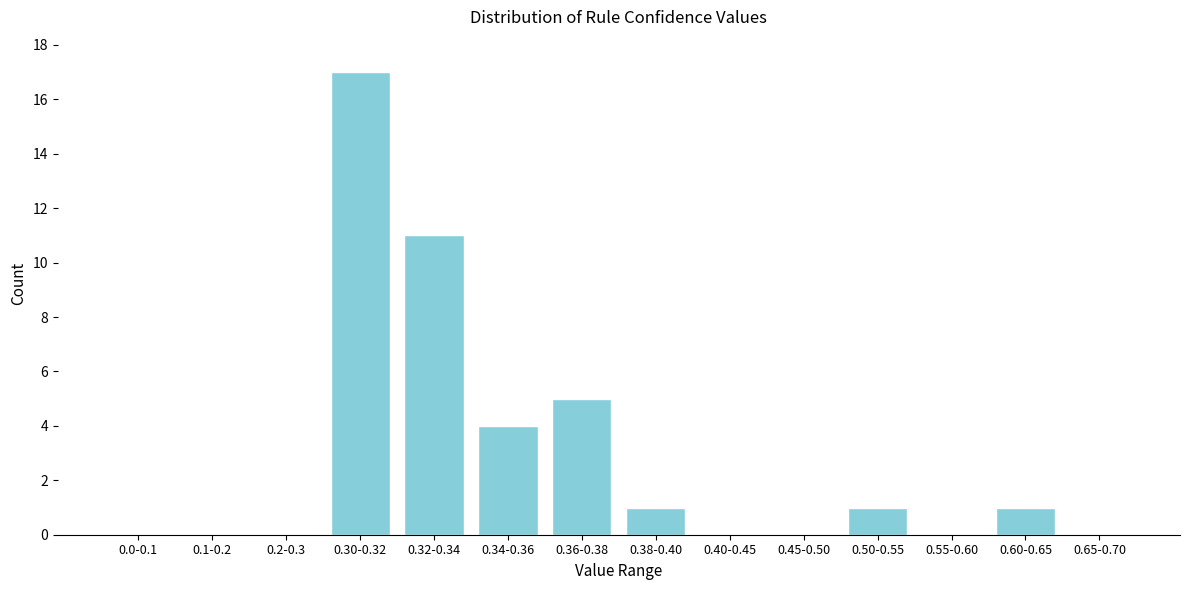

Reading left to right, list all the values displayed in this chart.

0.0-0.1=0	0.1-0.2=0	0.2-0.3=0	0.30-0.32=17	0.32-0.34=11	0.34-0.36=4	0.36-0.38=5	0.38-0.40=1	0.40-0.45=0	0.45-0.50=0	0.50-0.55=1	0.55-0.60=0	0.60-0.65=1	0.65-0.70=0